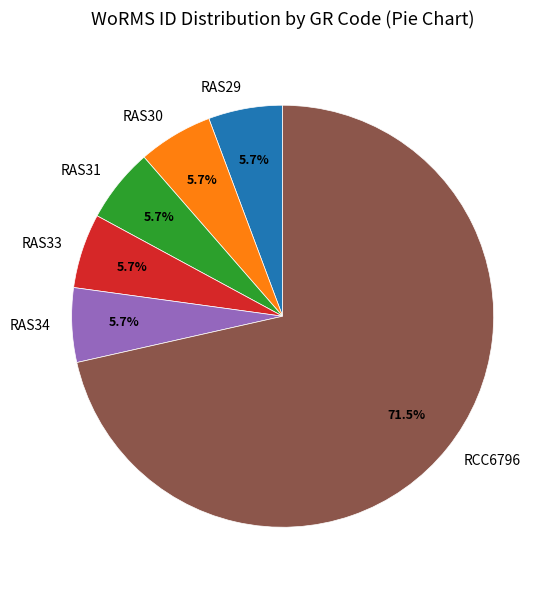

To the nearest percent, what portion does RAS31 represent?

6%